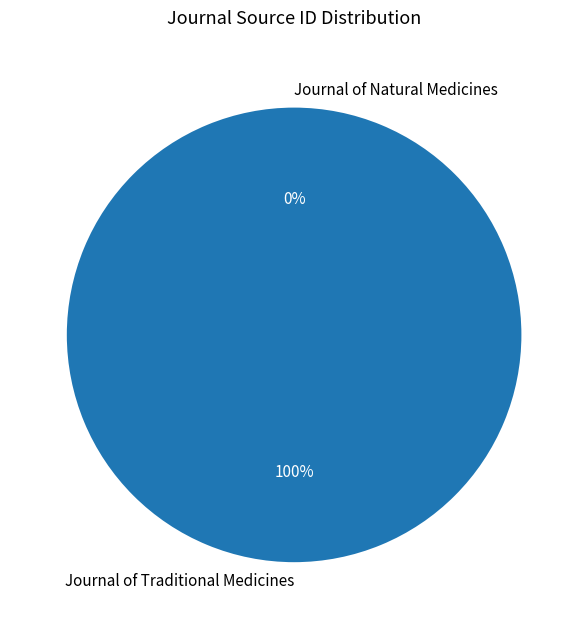

How many slices are in this pie chart?

2